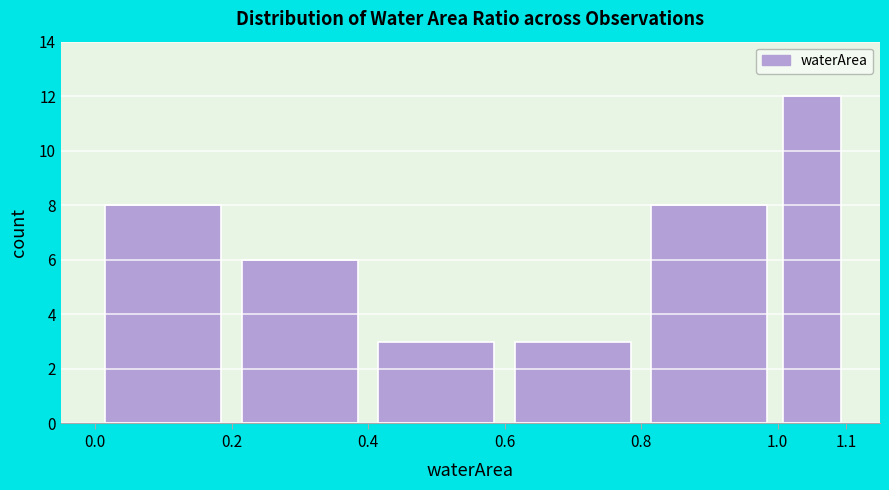

Reading left to right, transcribe this chart: for each bar, give the range it covers on the x-axis and its height. The values are not printed on the chart, so give them approximately, as read against the axis.

0.0 to 0.2: 8
0.2 to 0.4: 6
0.4 to 0.6: 3
0.6 to 0.8: 3
0.8 to 1.0: 8
1.0 to 1.1: 12